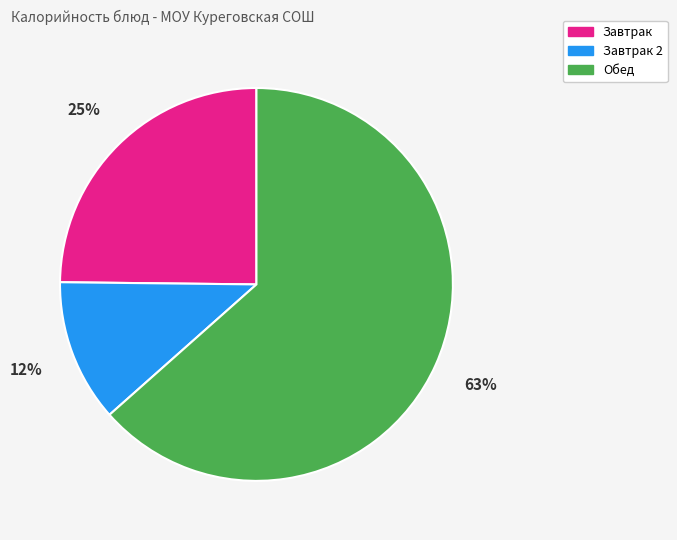

Between Завтрак 2 and Обед, which is larger?

Обед